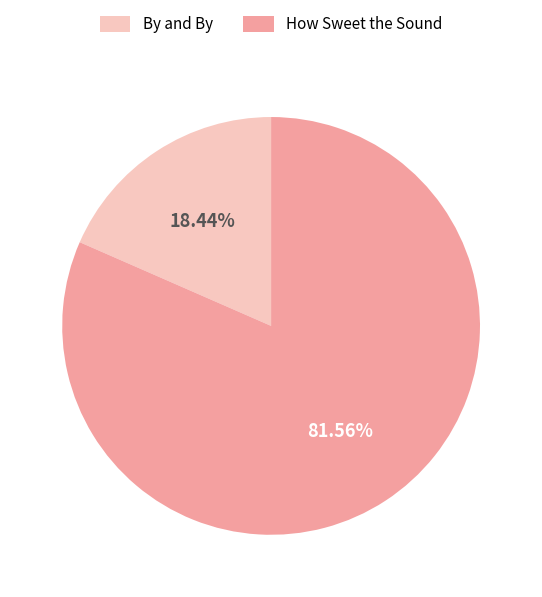

Between How Sweet the Sound and By and By, which is larger?

How Sweet the Sound